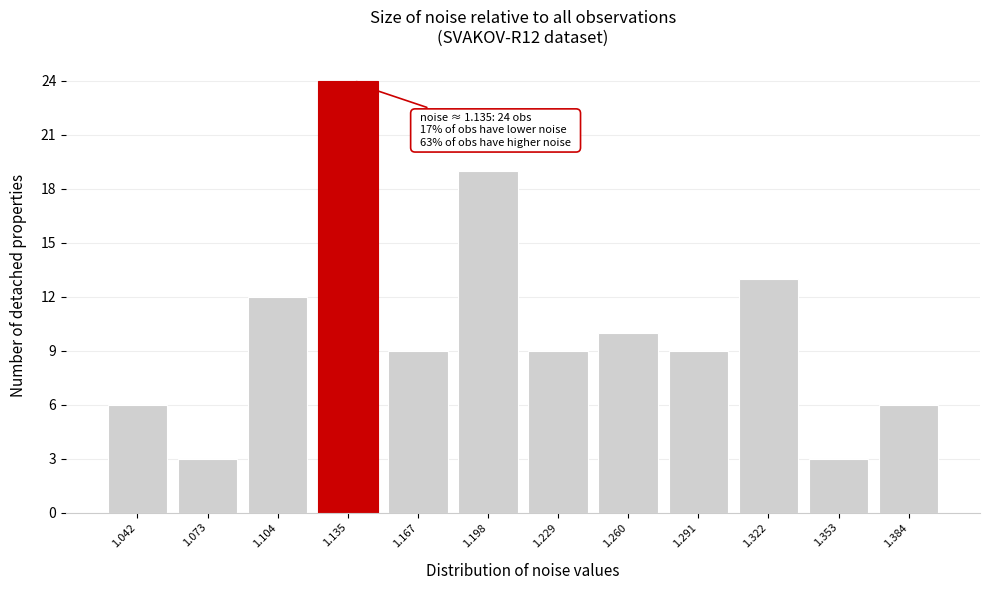

Over which range of the x-axis is the bar tallest?

1.120 to 1.150